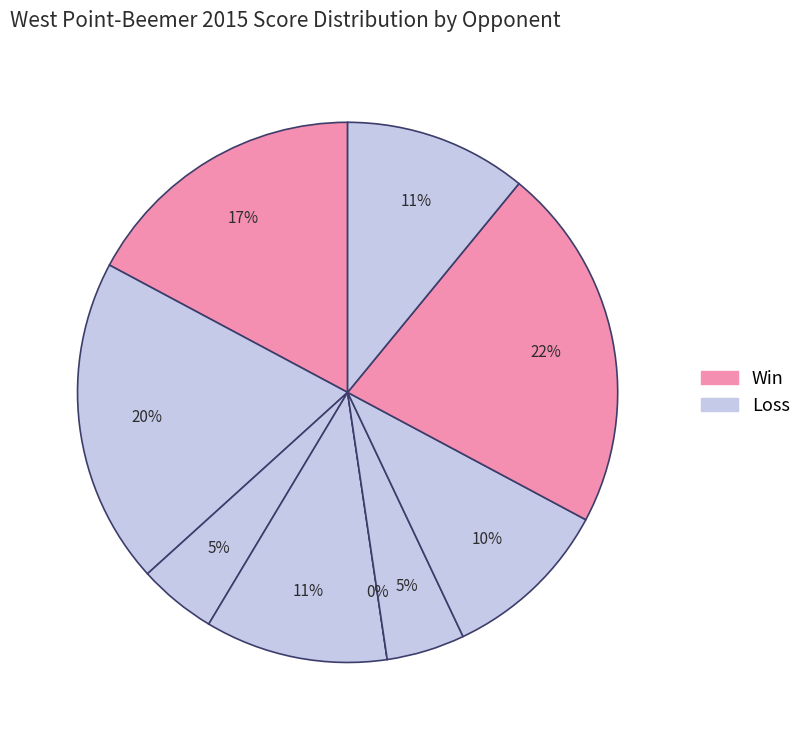

What percentage is the Wayne slice, to the nearest percent?

11%